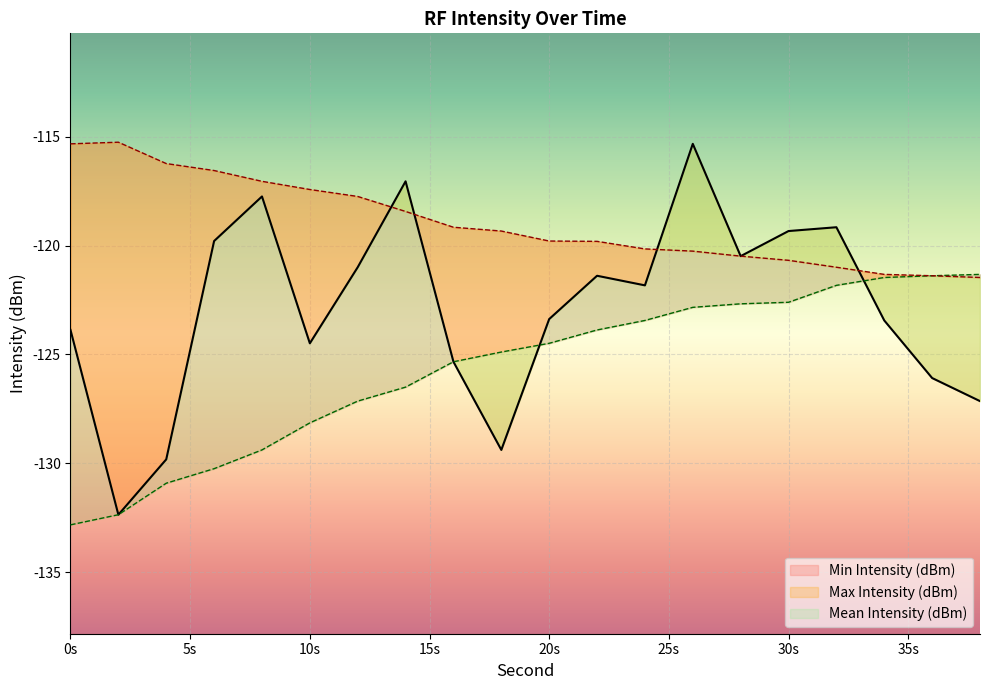

Rank the series at 36 from lowest to highest value.

Mean Intensity (dBm), Min Intensity (dBm), Max Intensity (dBm)